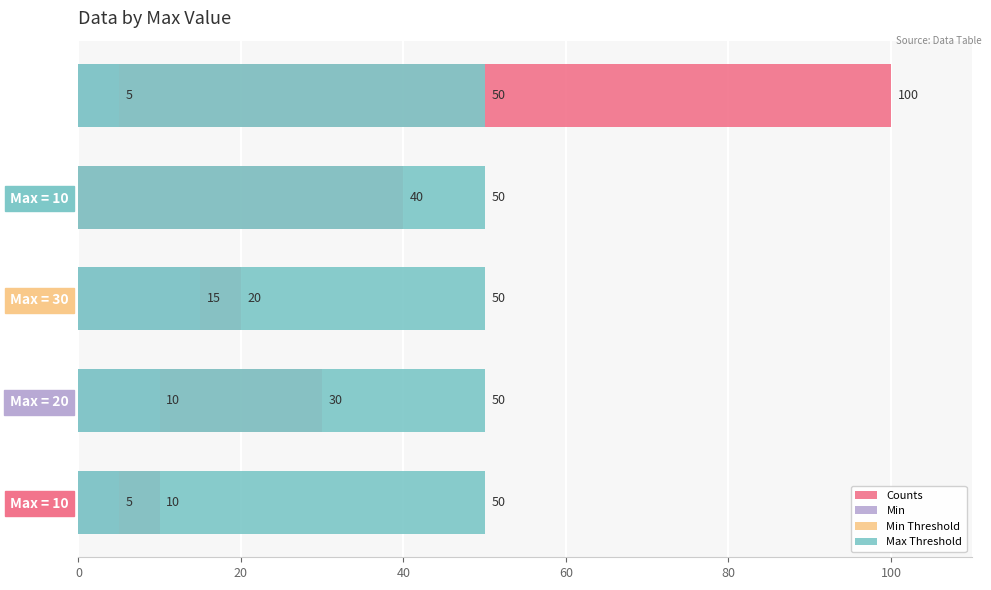

Rank the series at 80 from lowest to highest value.

Min Threshold, Max Threshold, Min, Counts